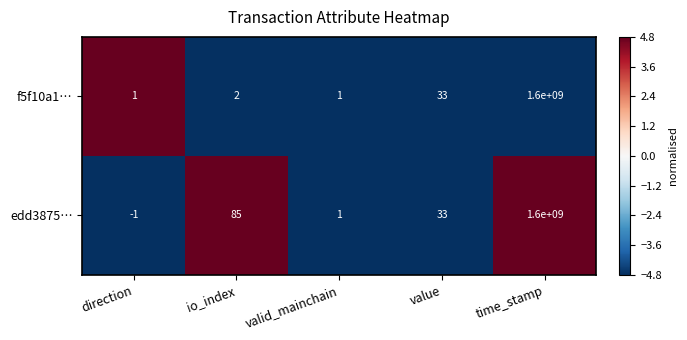

Which series has the widest spread of values?

edd3875…